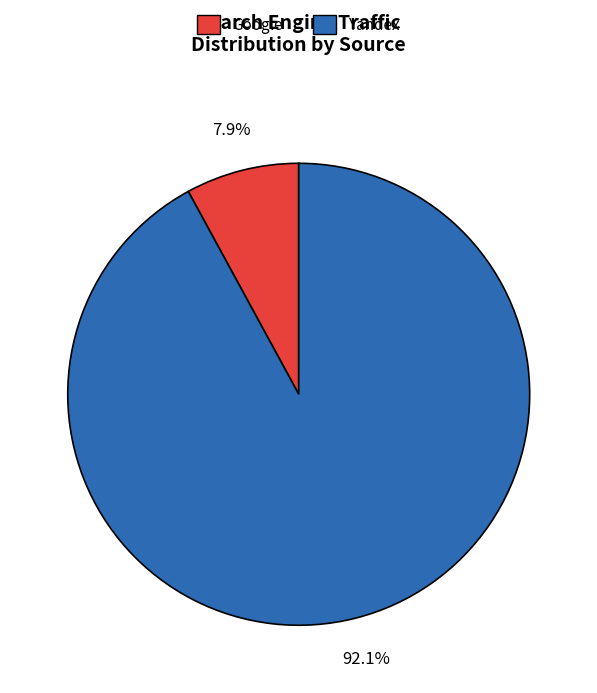

Does any single category account for the majority?

Yes